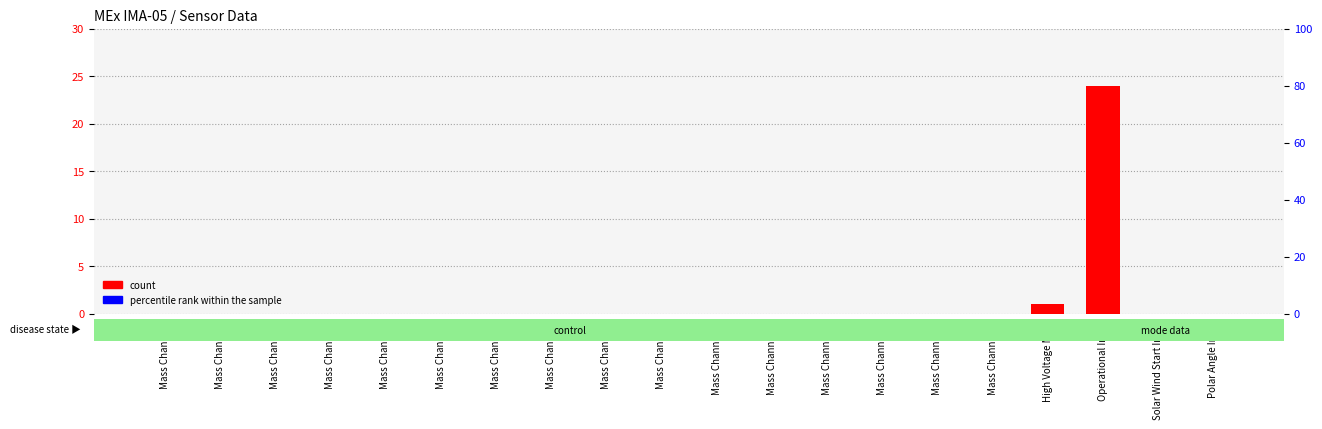

What are all the series names shown in the legend?

count, percentile rank within the sample